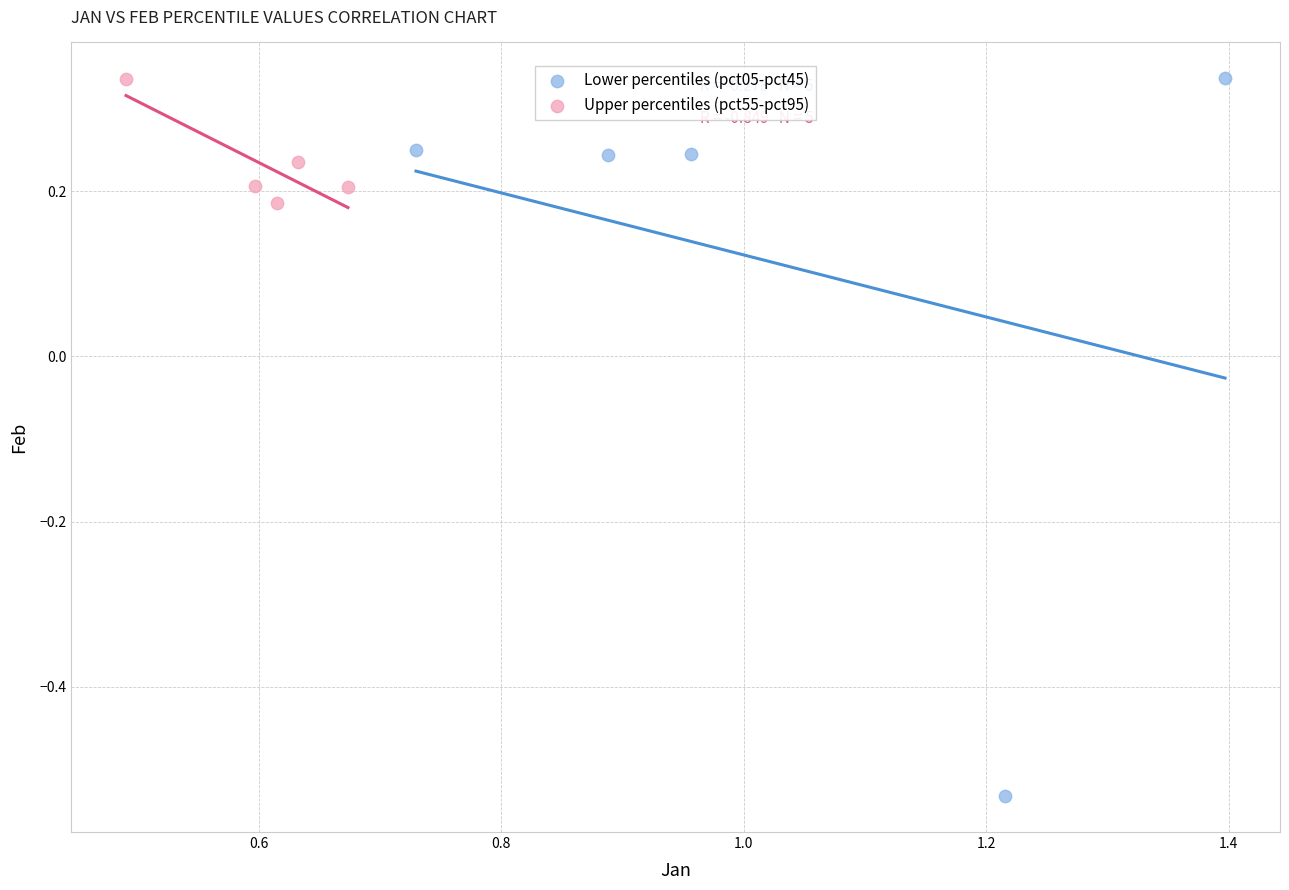

Which series has the largest Y range (max minus min)?

Lower percentiles (pct05-pct45)